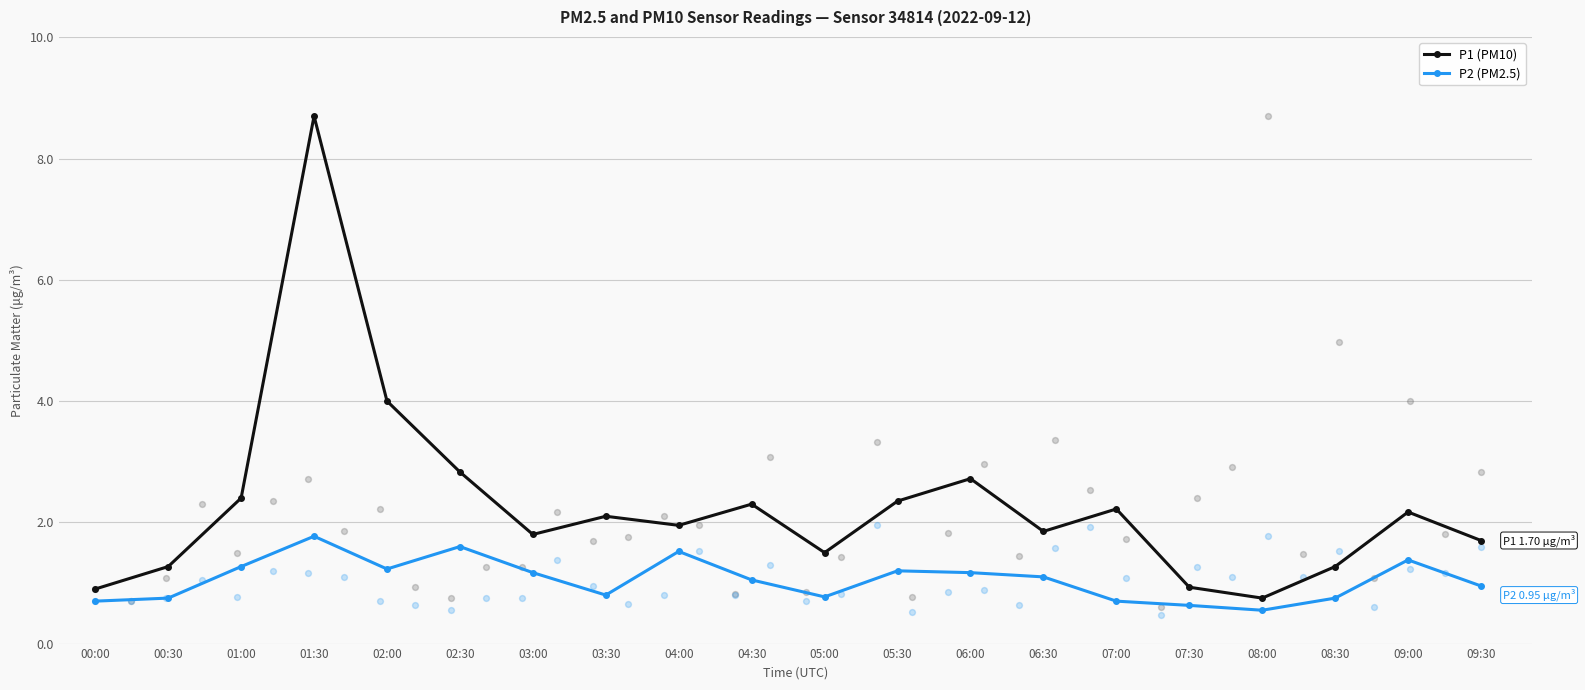

At which category is the sum across all series the highest?

01:30